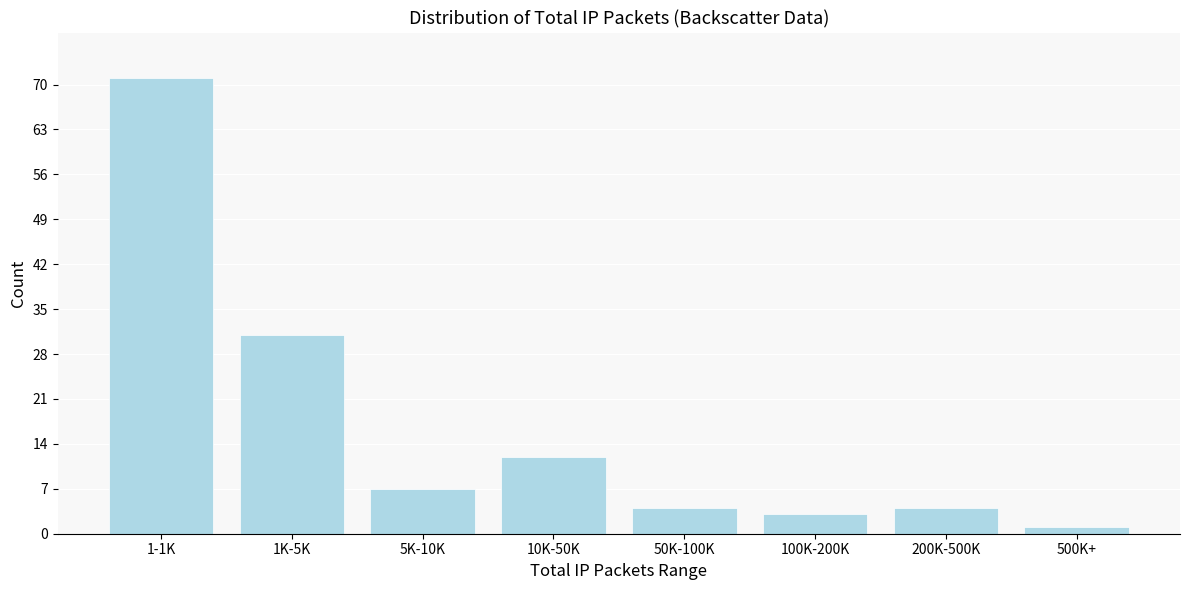

Reading left to right, extract all data points from this chart.

1-1K=71	1K-5K=31	5K-10K=7	10K-50K=12	50K-100K=4	100K-200K=3	200K-500K=4	500K+=1